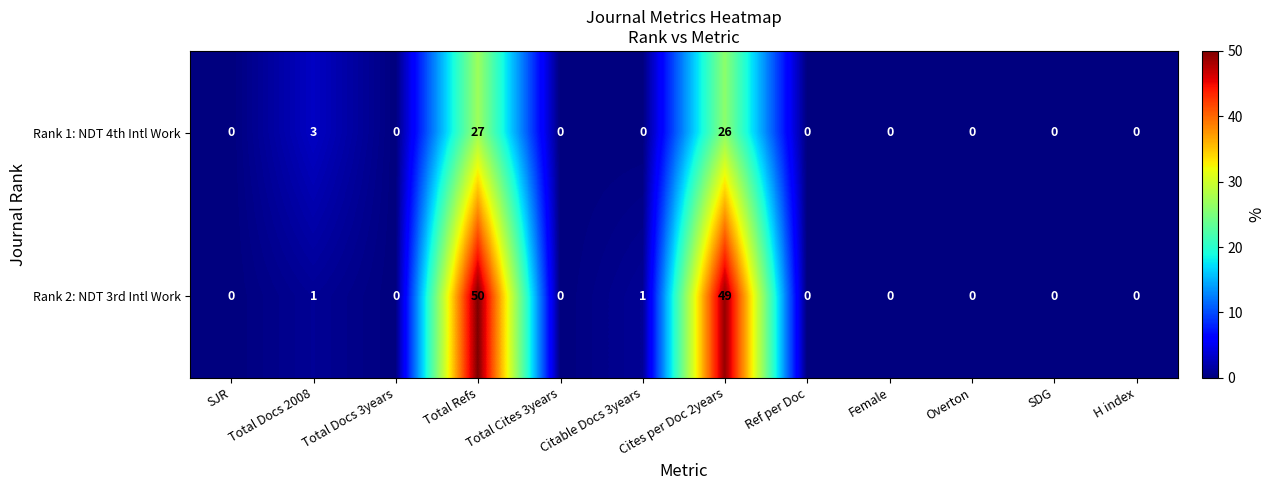

How many data points does each series have?

12